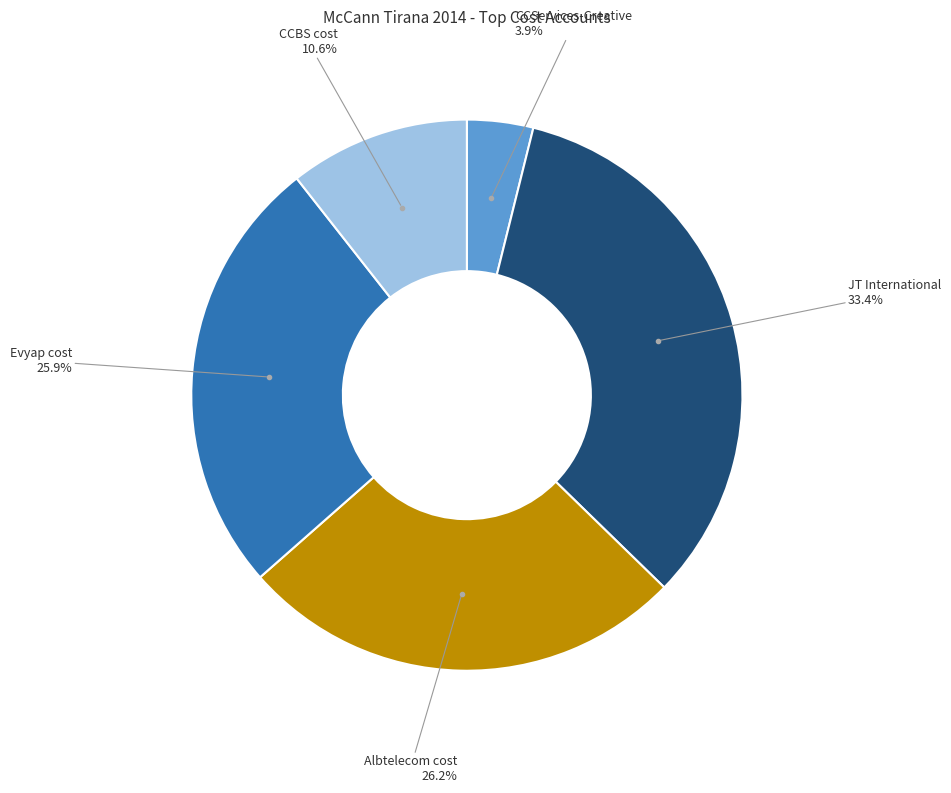

Is there any slice that represents more than half of the pie?

No